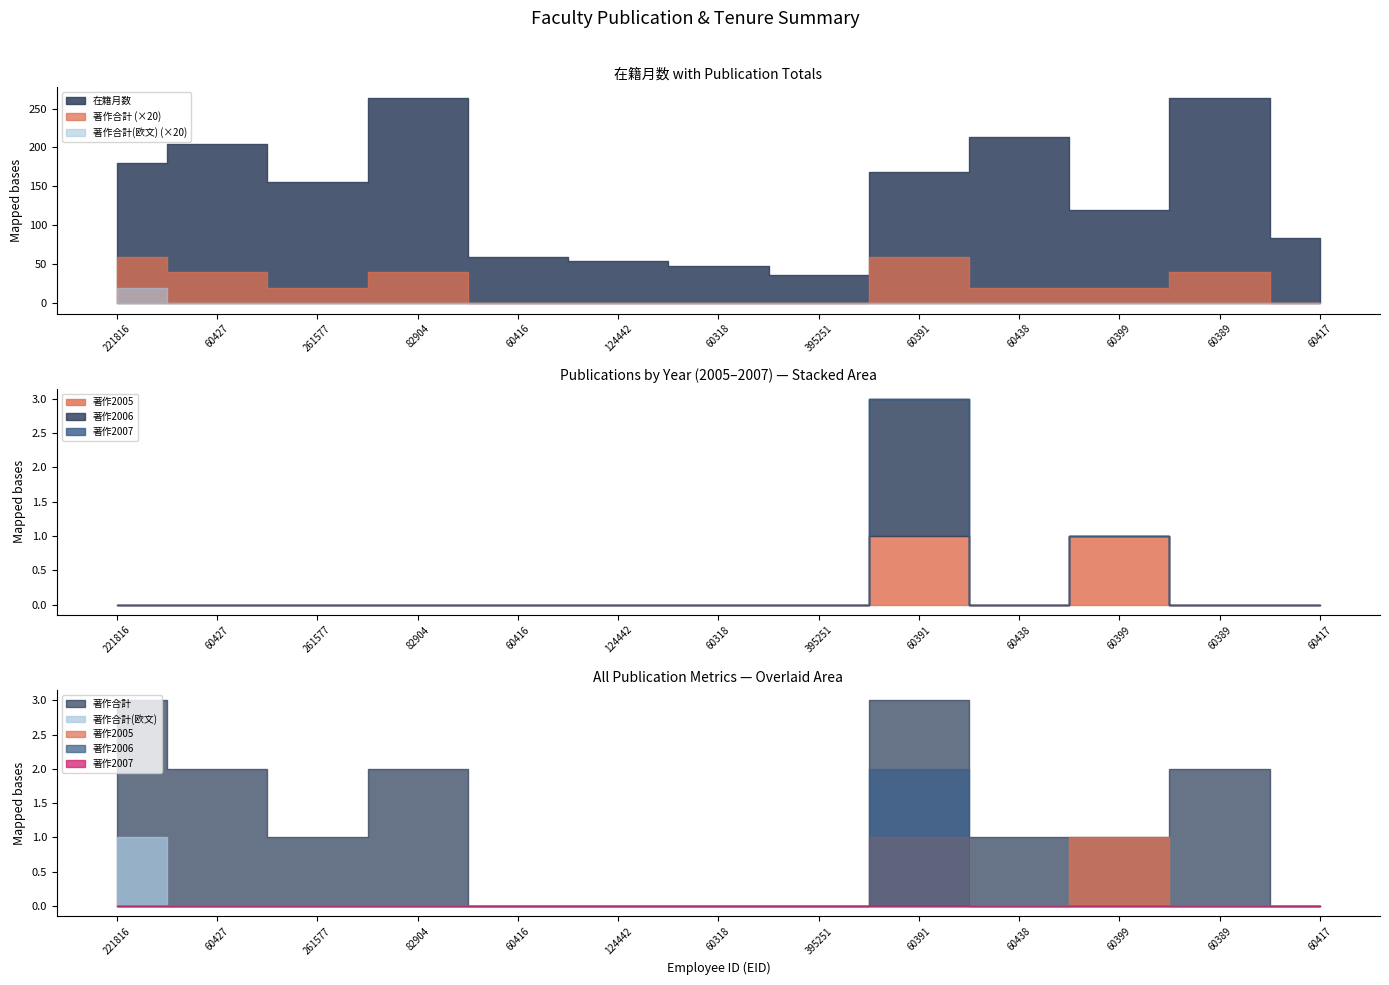

At which category does the chart reach its minimum across all series?

60416